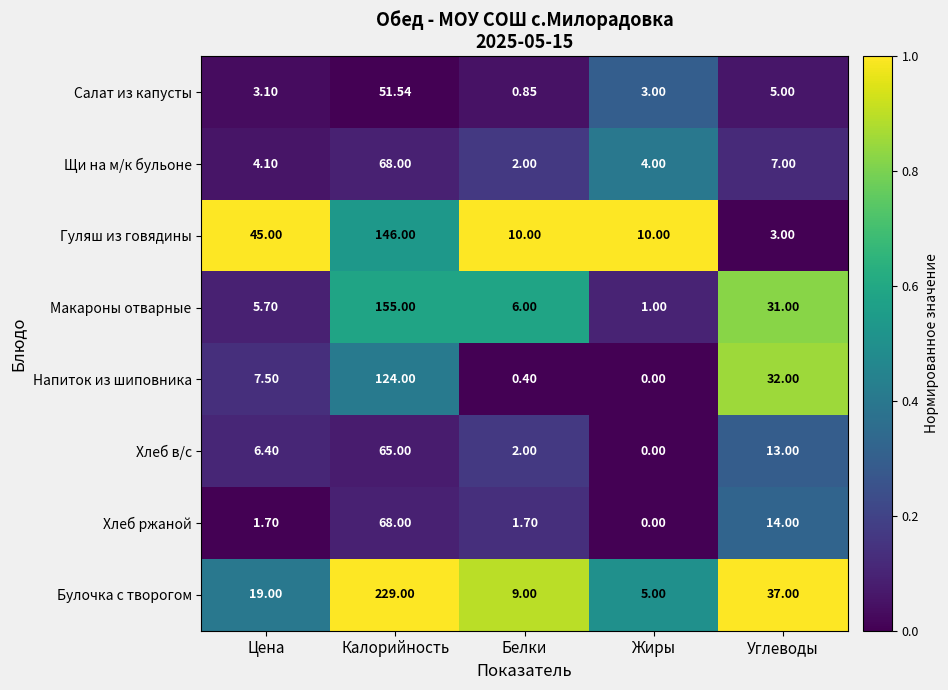

At which label does Хлеб ржаной first exceed 1?

Цена